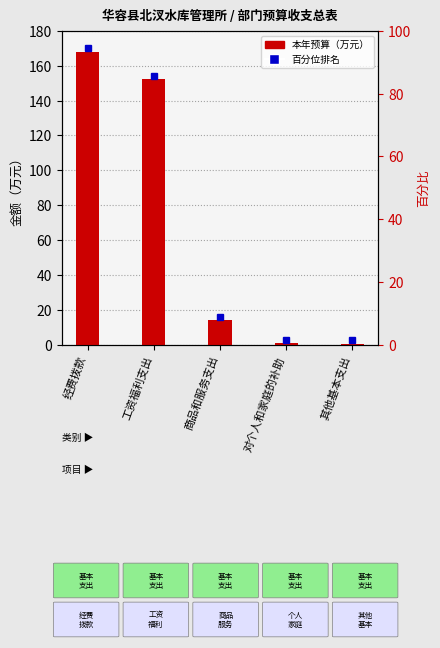

True or false: the data shows 14.0 at 商品和服务支出.

True